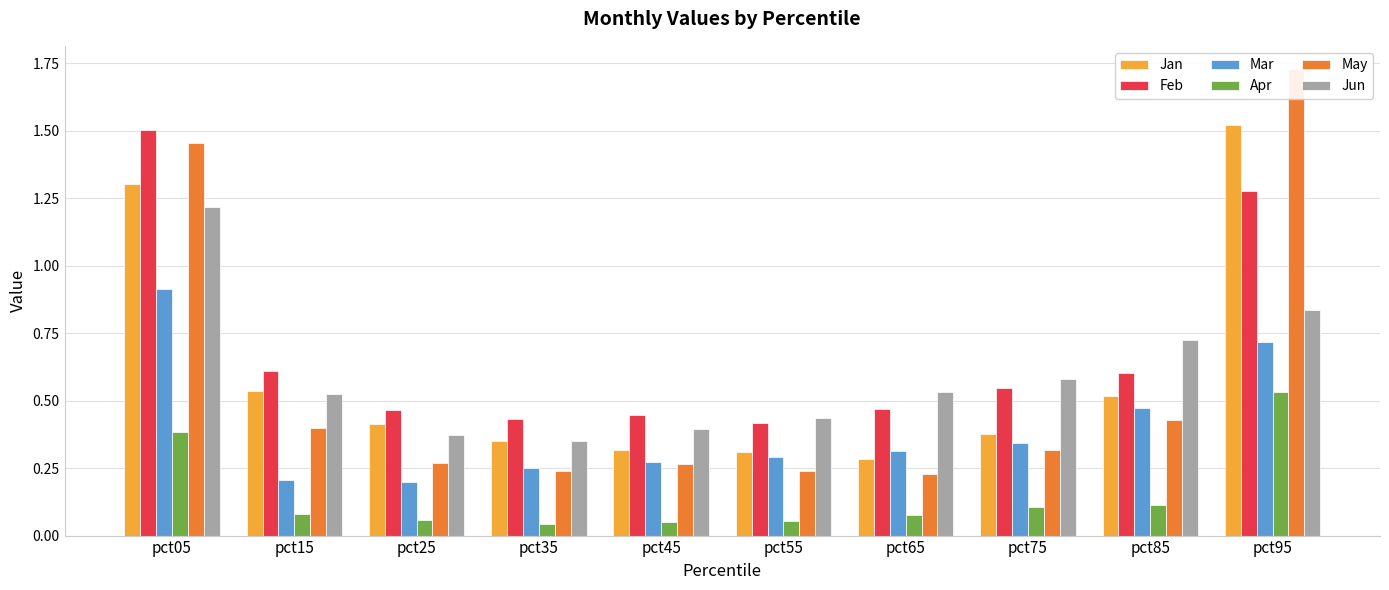

List the series in order of their peak value, highest first.

May, Jan, Feb, Jun, Mar, Apr